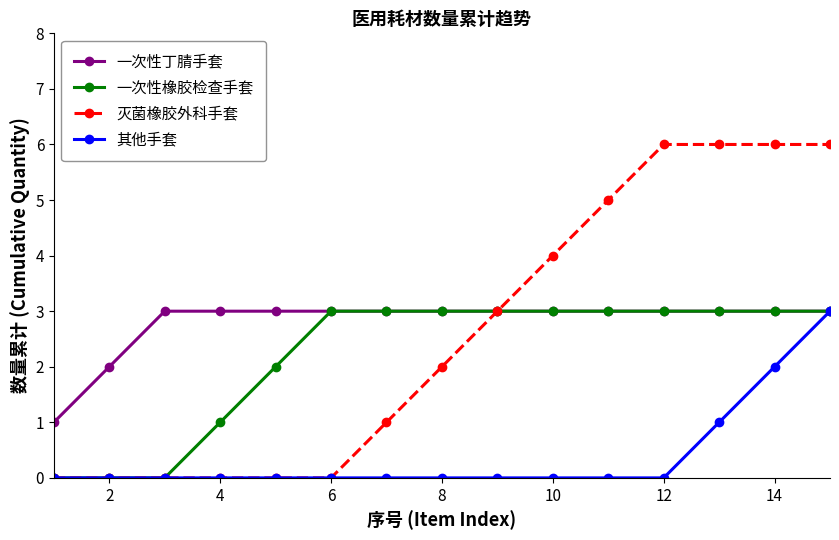

Which series has the largest range (max minus min)?

灭菌橡胶外科手套